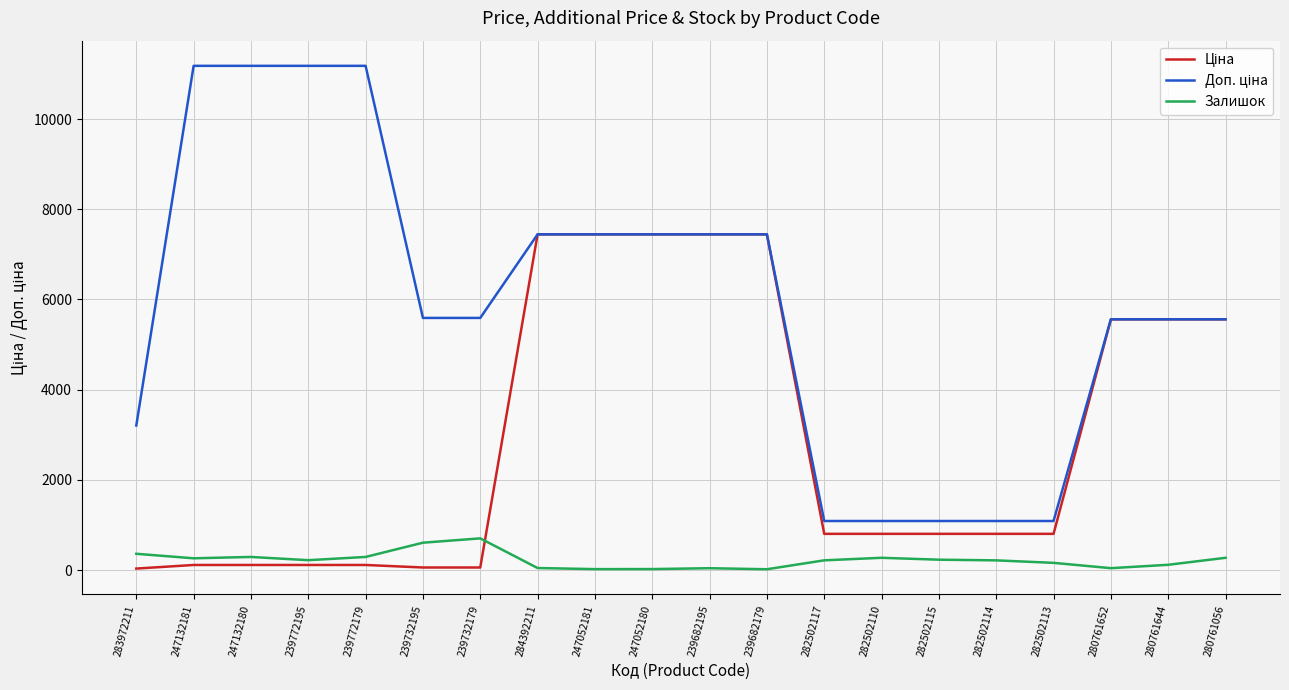

The value of Залишок at 247132181 is 260.0. True or false?

True